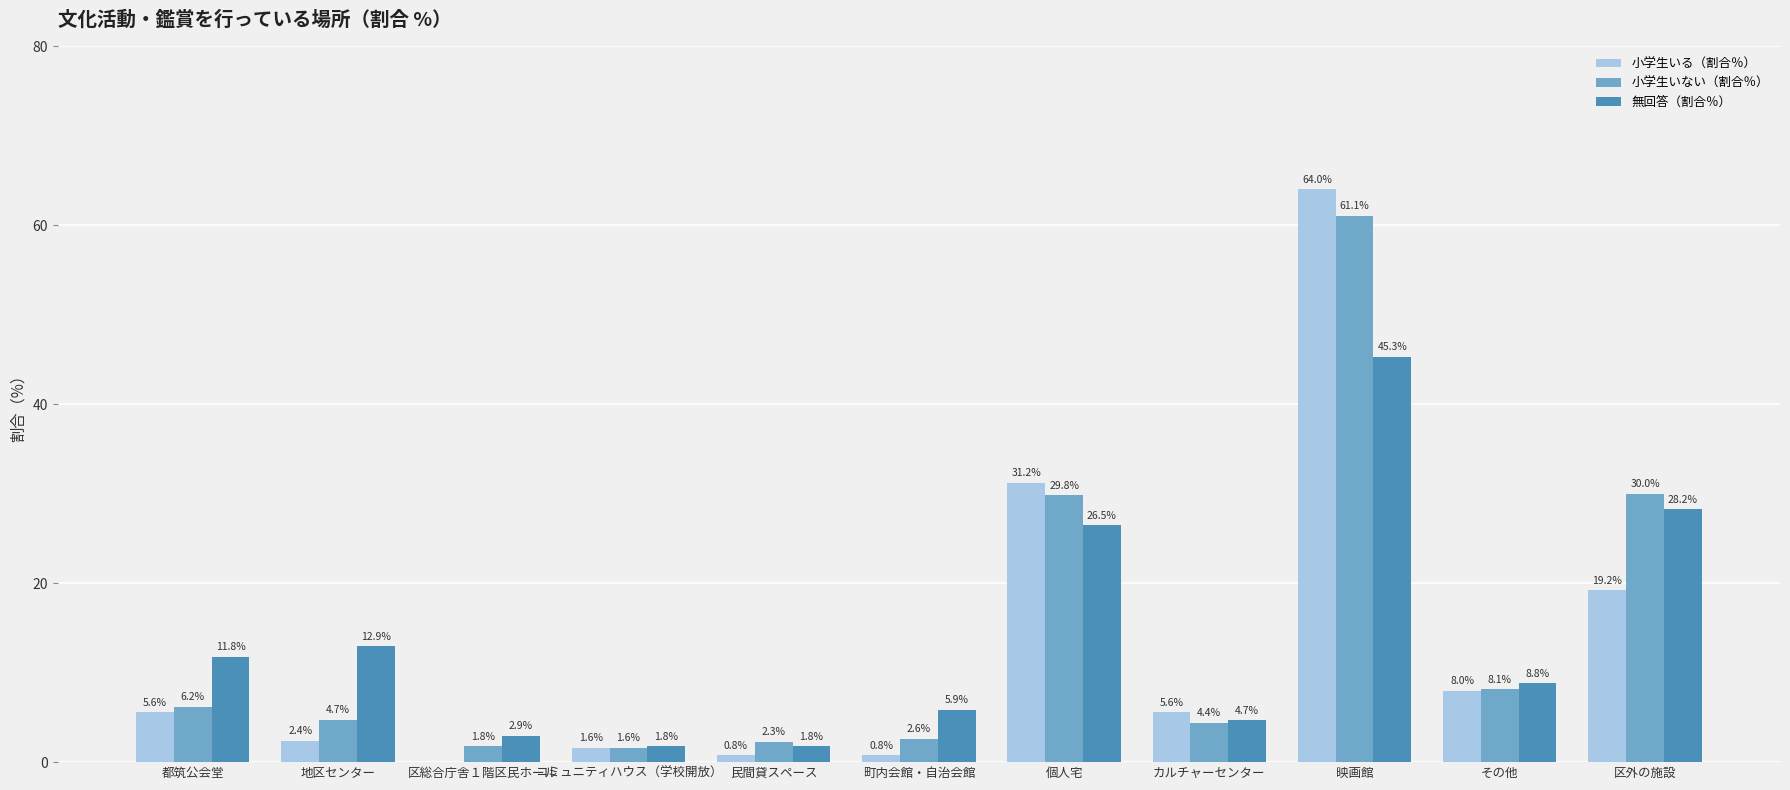

What is the difference between the 小学生いる（割合％） values at 地区センター and 町内会館・自治会館?

1.6